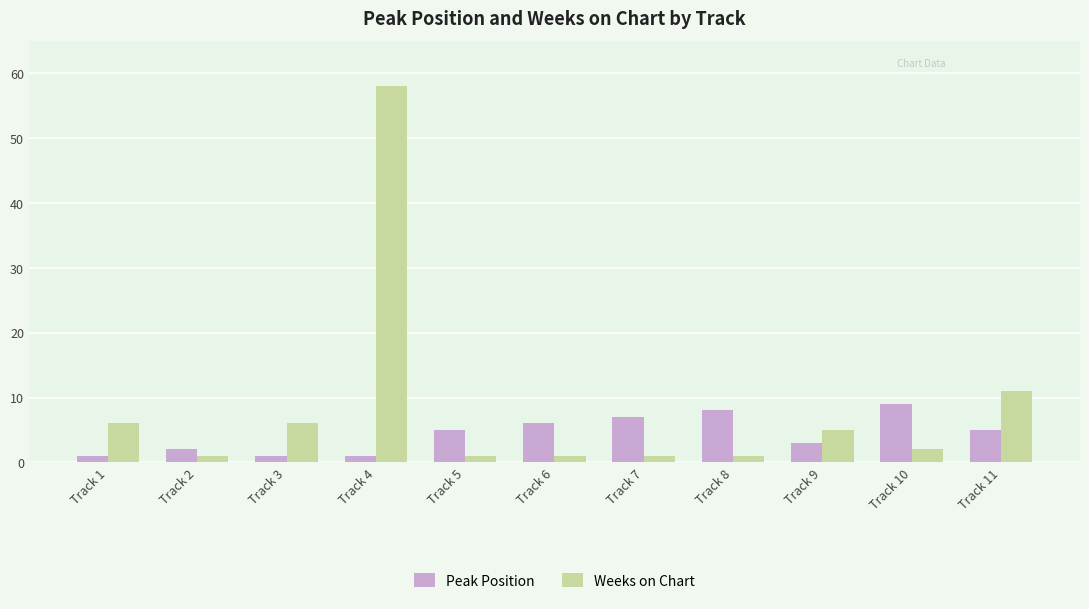

The Weeks on Chart series shows 1 at Track 6. True or false?

True